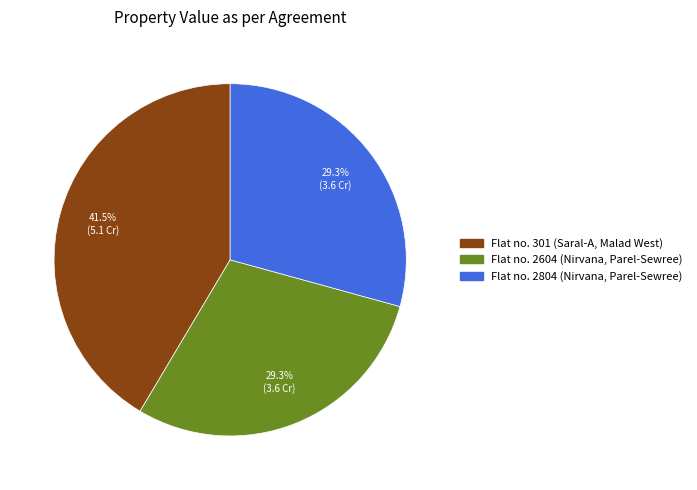

Does Flat no. 2804 (Nirvana, Parel-Sewree) account for over 50% of the chart?

No